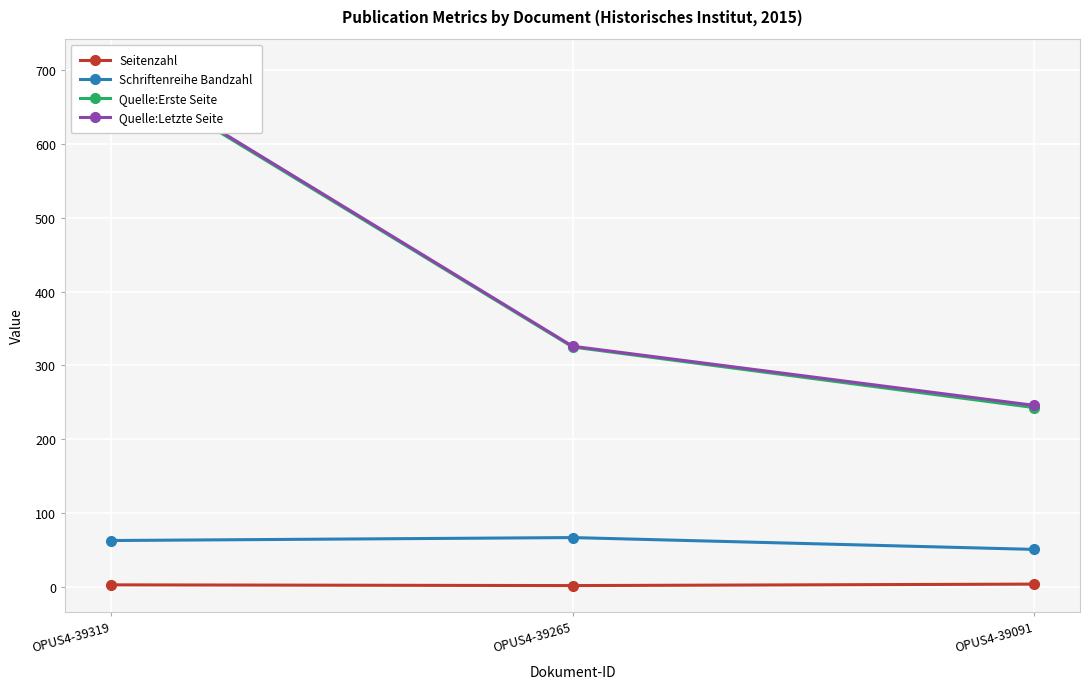

Reading left to right, list all the values displayed in this chart.

Seitenzahl: 3	2	4
Schriftenreihe Bandzahl: 63	67	51
Quelle:Erste Seite: 705	325	243
Quelle:Letzte Seite: 707	326	246